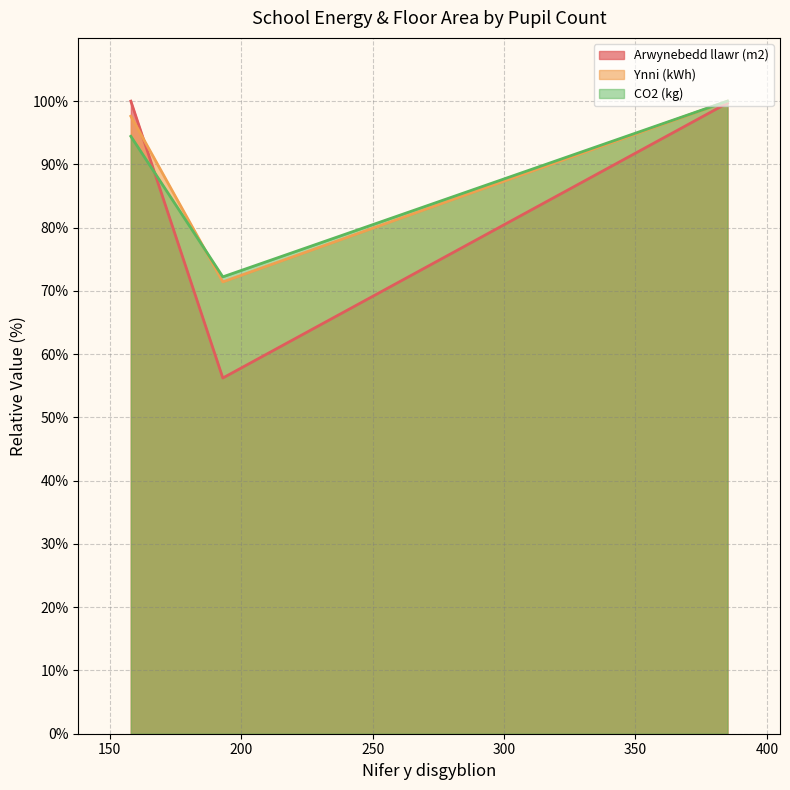

Which series has the largest range (max minus min)?

Arwynebedd llawr (m2)